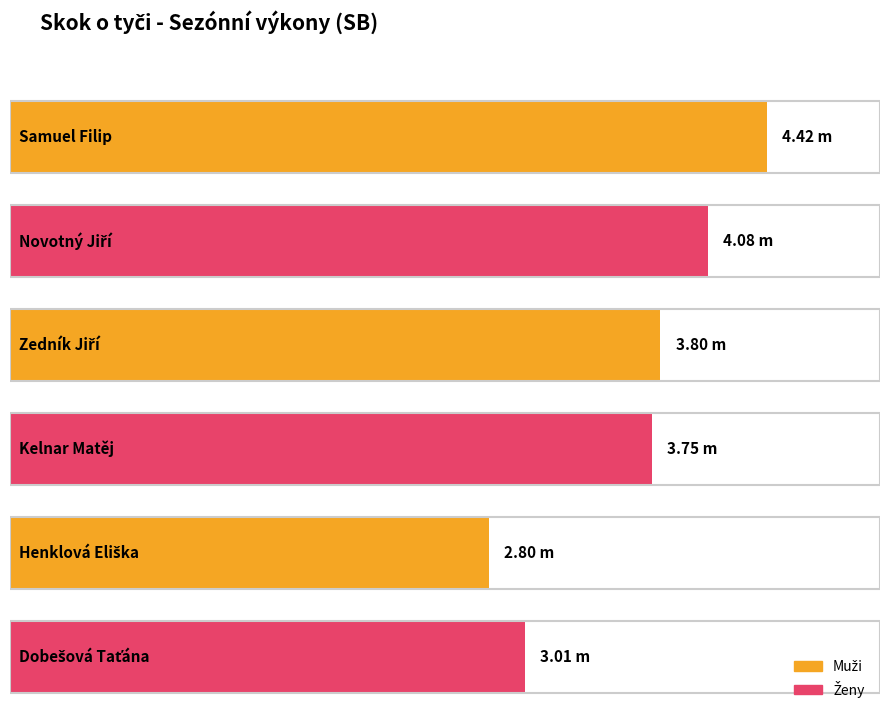

What is the label of the 5th bar from the left?

Henklová Eliška